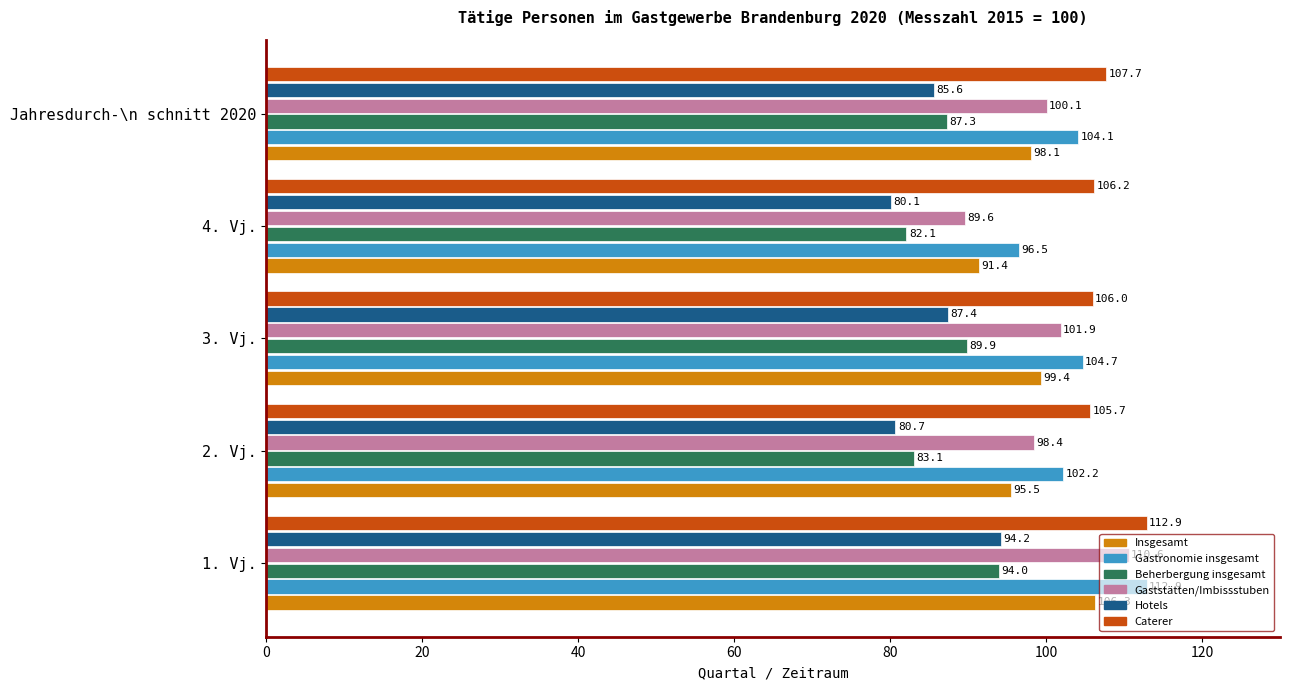

Rank the series at 4. Vj. from highest to lowest value.

Caterer, Gastronomie insgesamt, Insgesamt, Gaststätten/Imbissstuben, Beherbergung insgesamt, Hotels